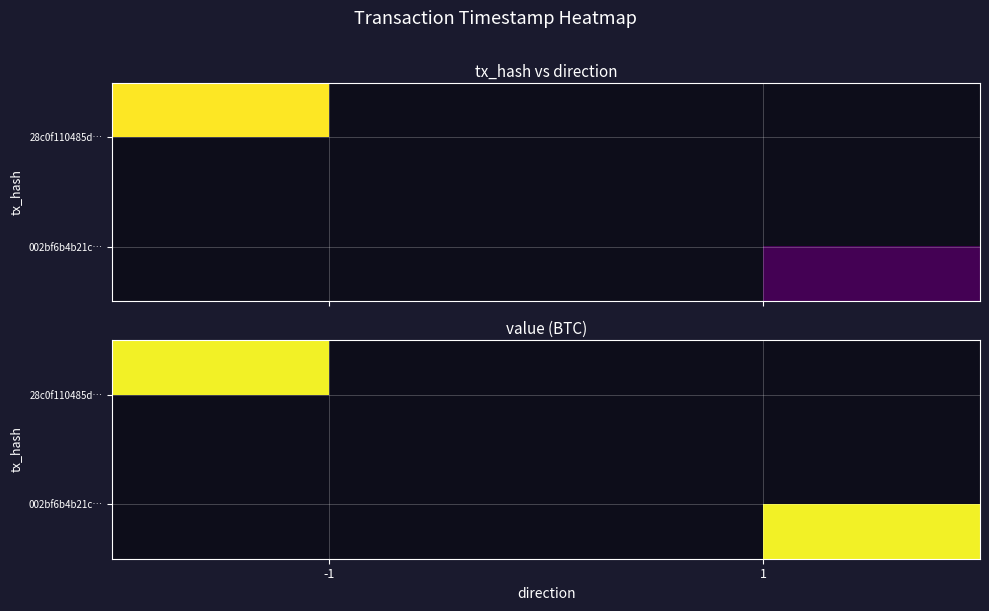

How many negative values does the 28c0f110485d89d6b93a6c41dd9053cd5768e69 series have?

1